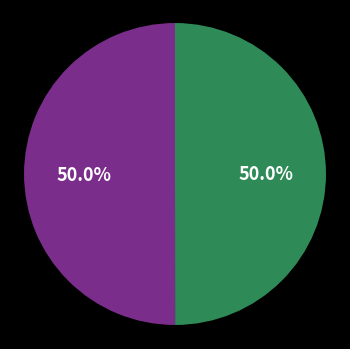

Rank the categories by value from lowest to highest.

OPUS4-36651, OPUS4-36140